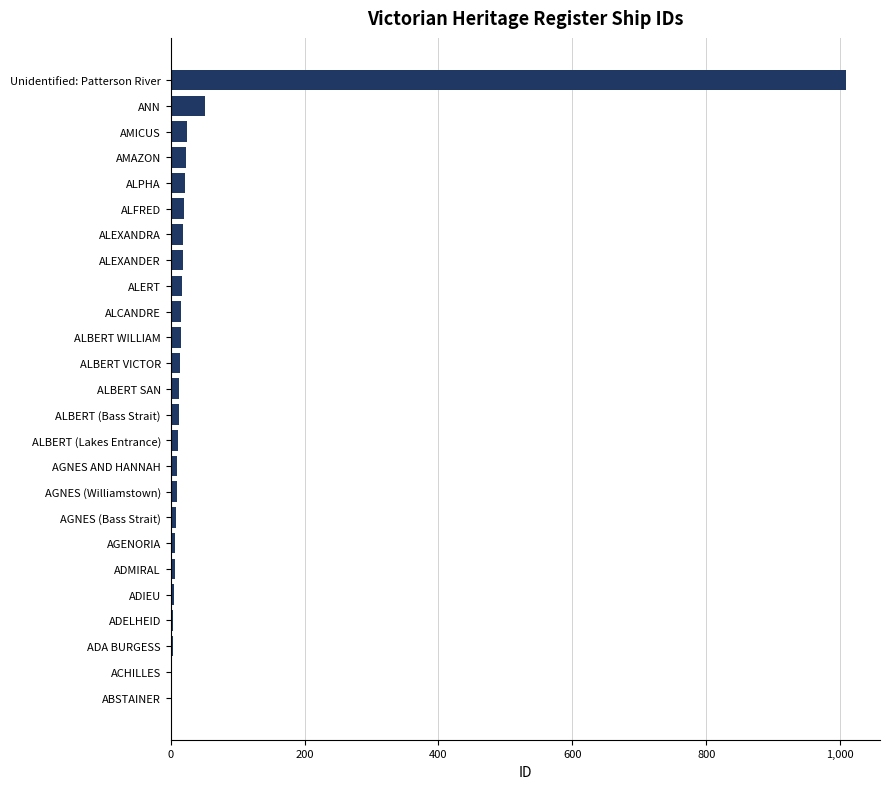

Where is the data nearest to the value 505?

ANN